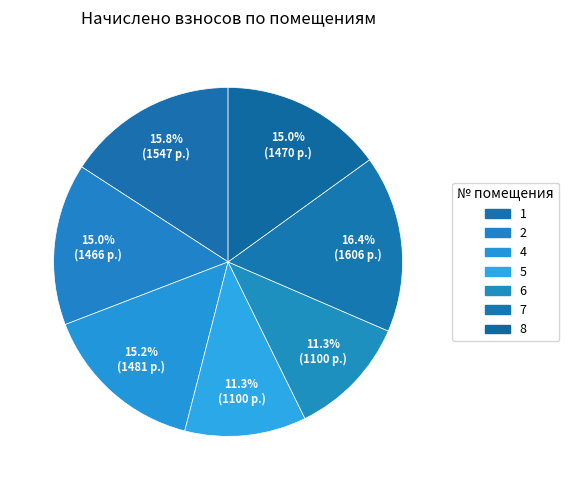

What percentage is the 5 slice, to the nearest percent?

11%